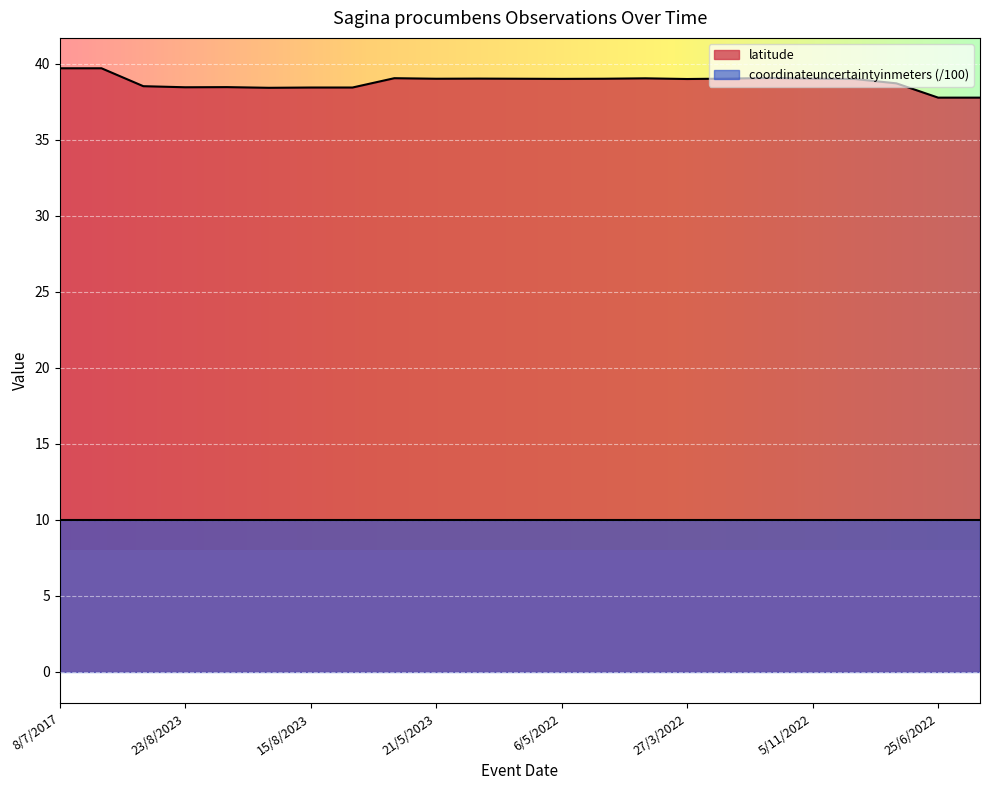

True or false: latitude and coordinateuncertaintyinmeters (/100) cross at least once.

False